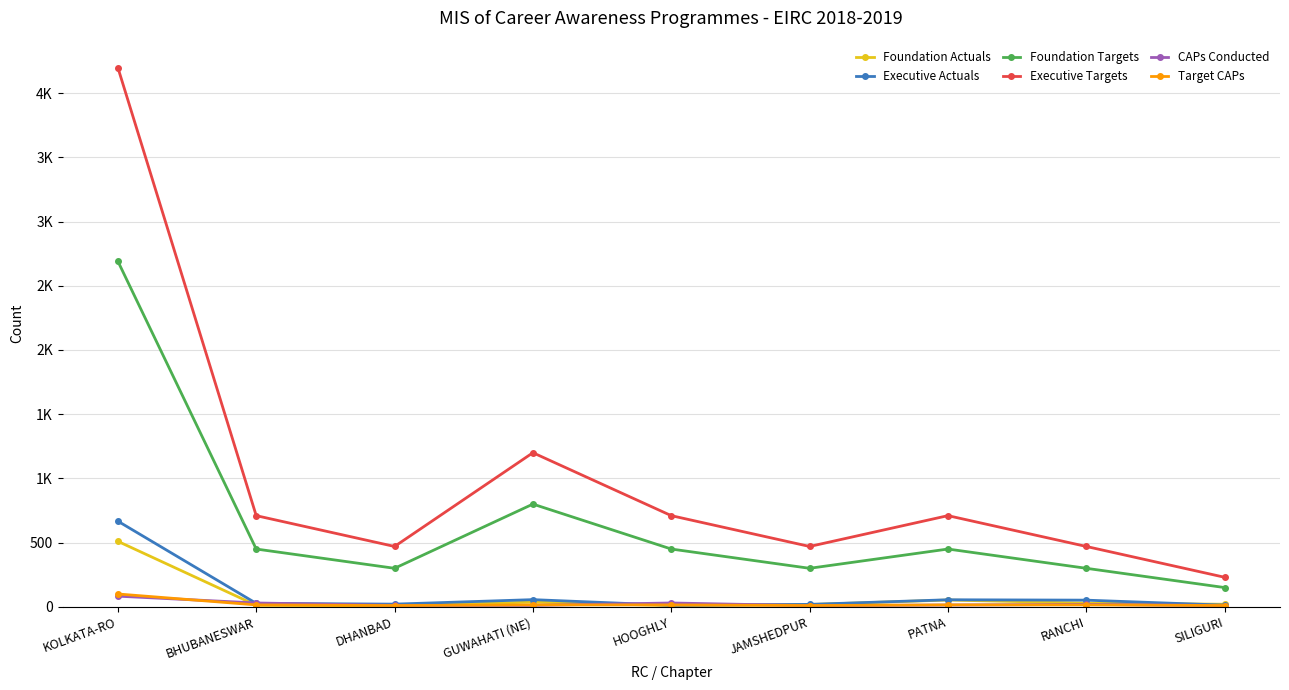

Is it true that Foundation Actuals equals 20 at SILIGURI?

True